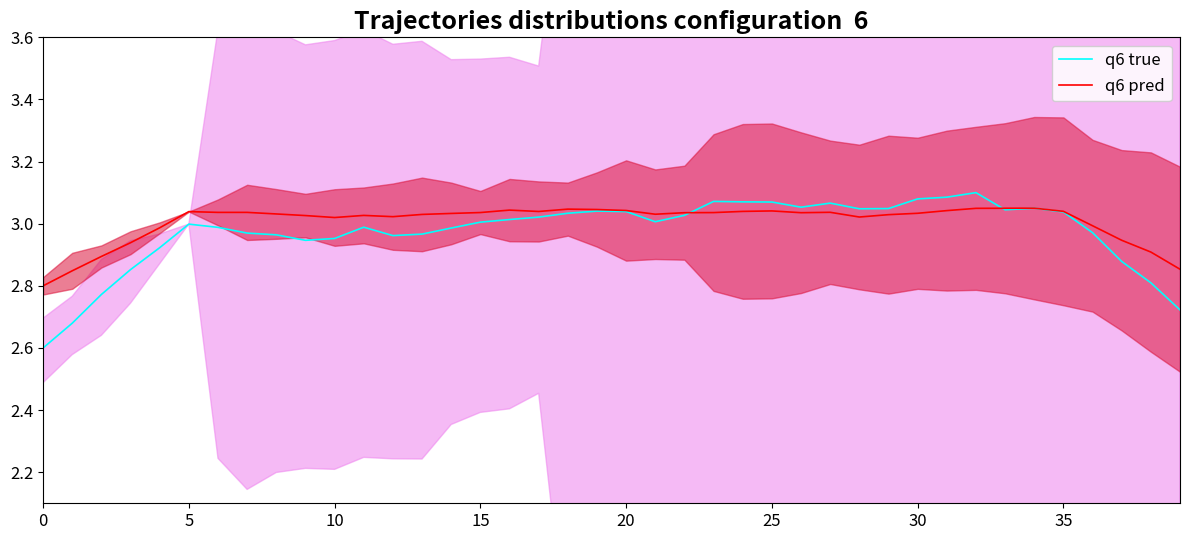

Between which two adjacent categories do q6 true and q6 pred first intersect?

22 and 23